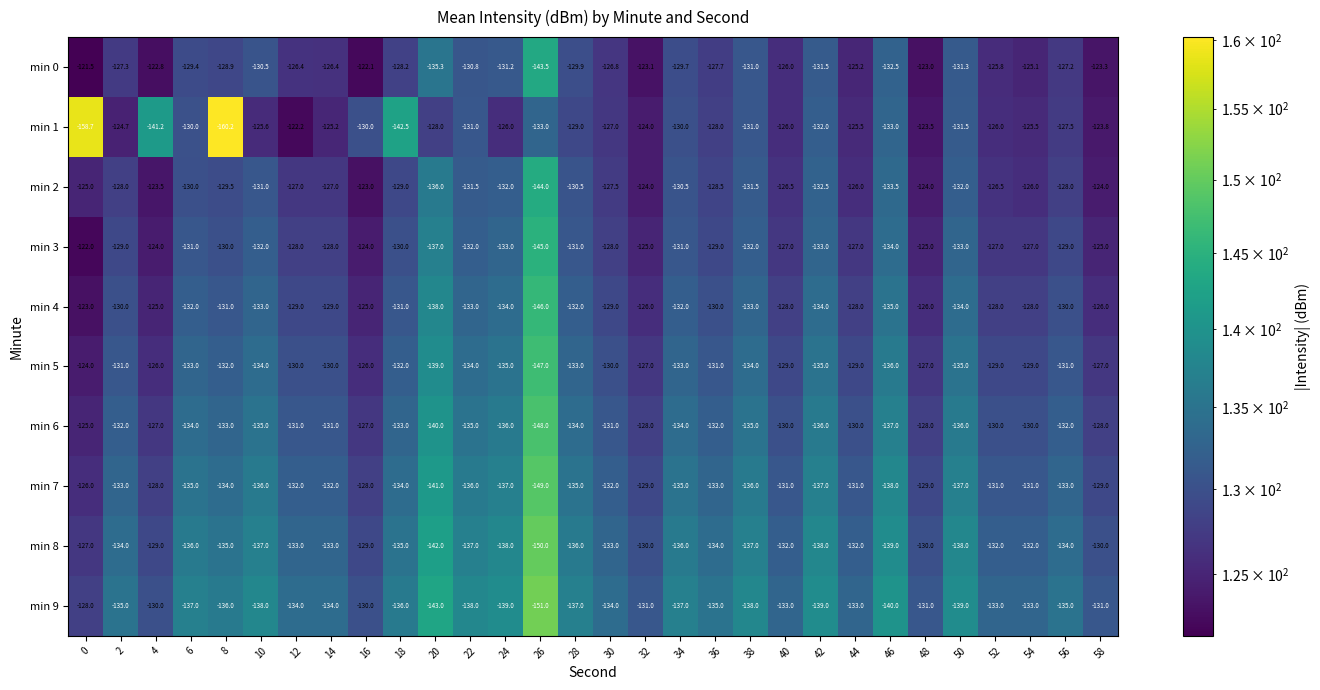

At 10, list the series in order from smallest to largest.

min 9, min 8, min 7, min 6, min 5, min 4, min 3, min 2, min 0, min 1